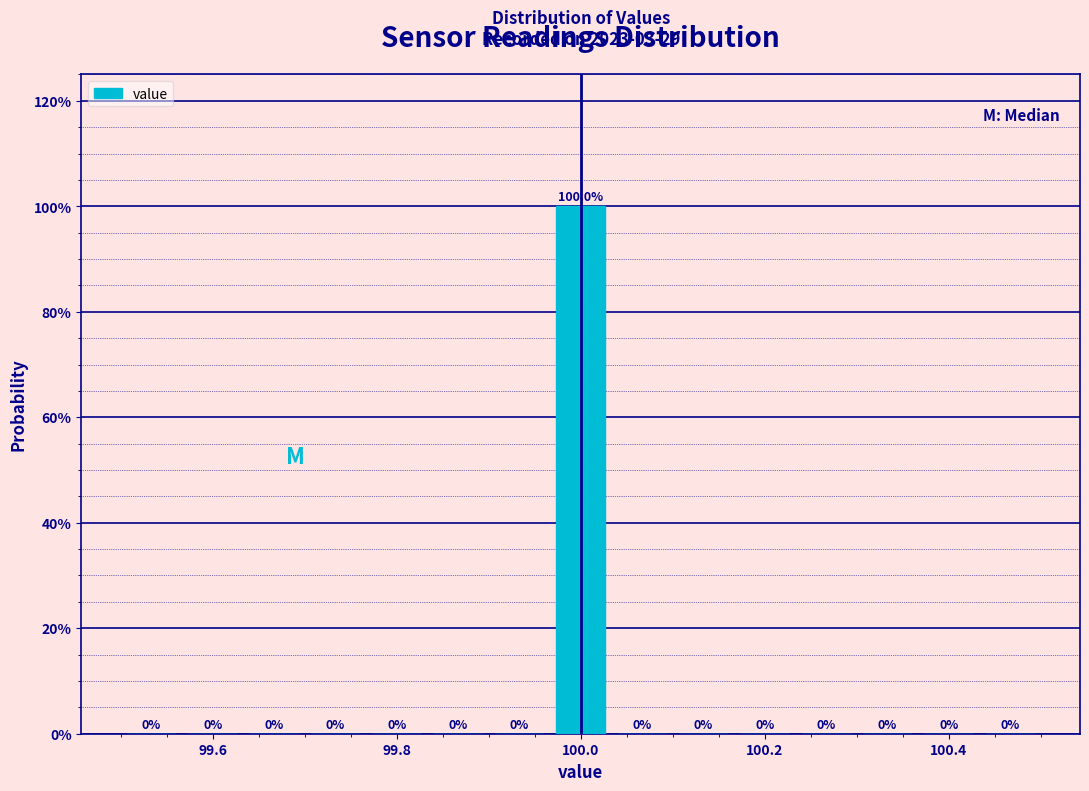

Around what value on the x-axis is the tallest bar? Give the approximate position of its centre, as read against the axis.

100.00